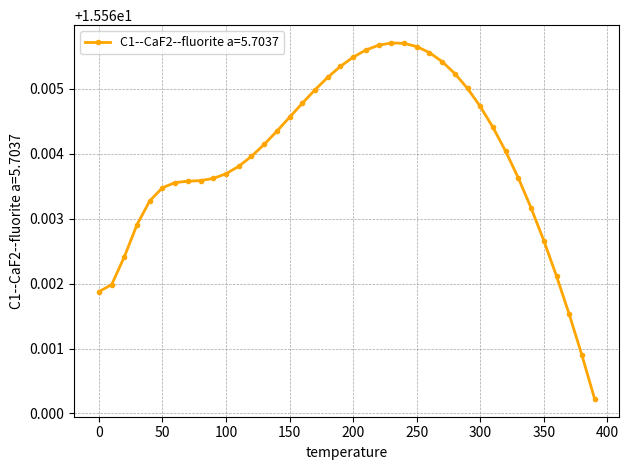

Count the number of data series in this chart.

1